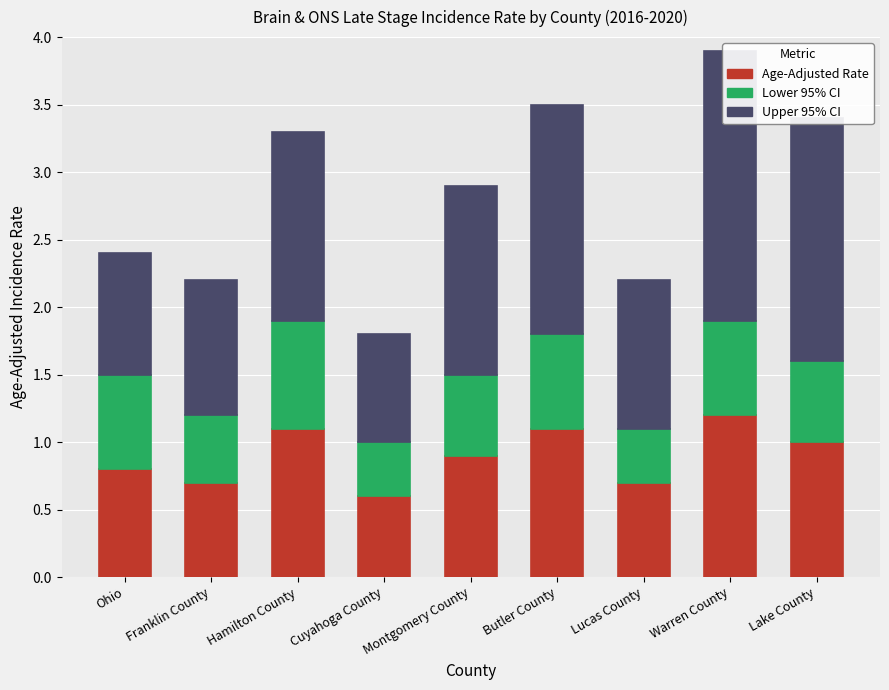

What is the maximum value shown in the chart?

2.0